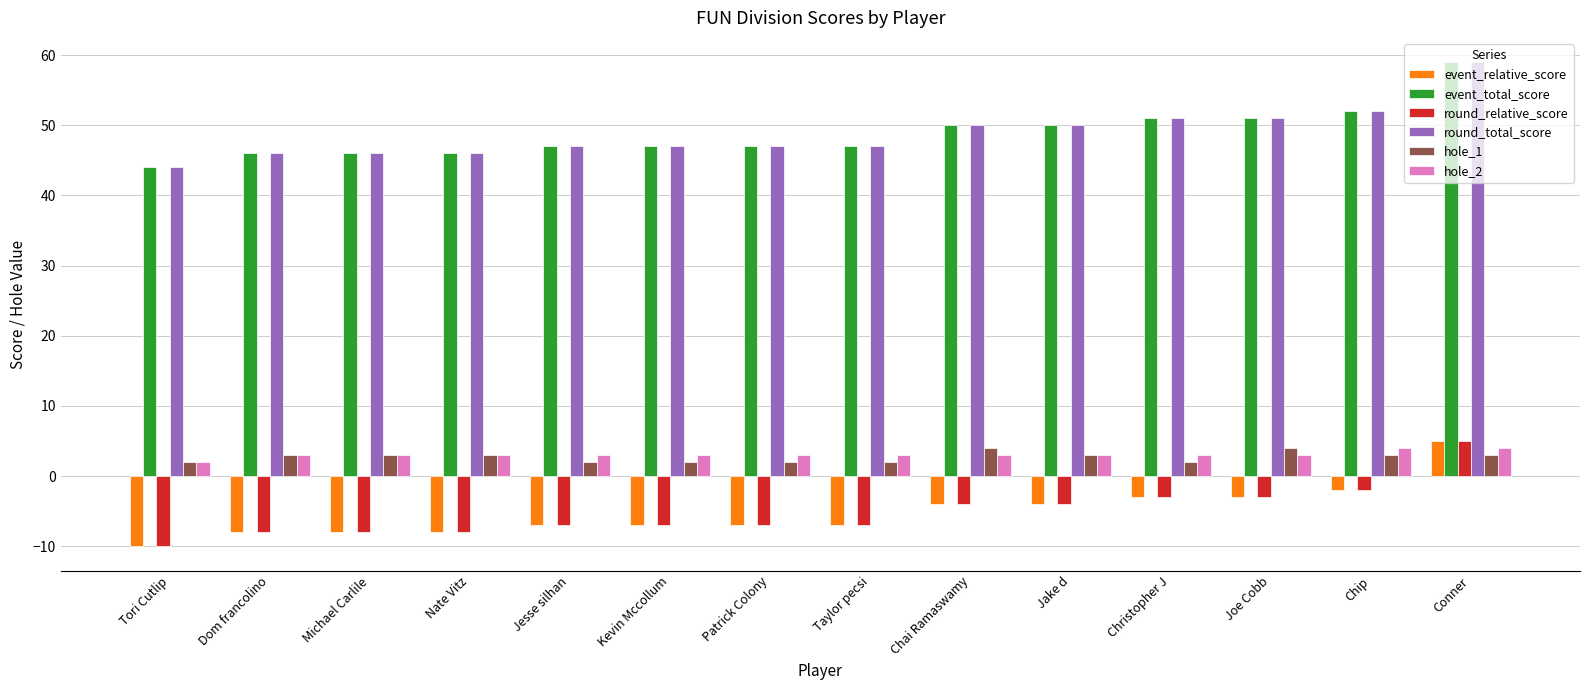

At how many categories does at least one series exceed 42?

14